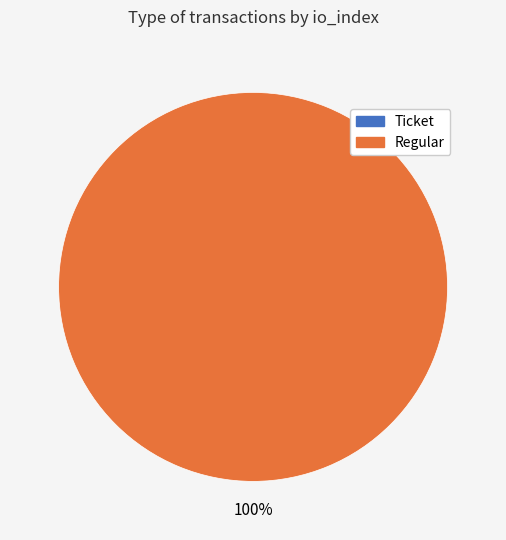

What portion of the pie excludes Ticket (io_index=0)?

100.0%